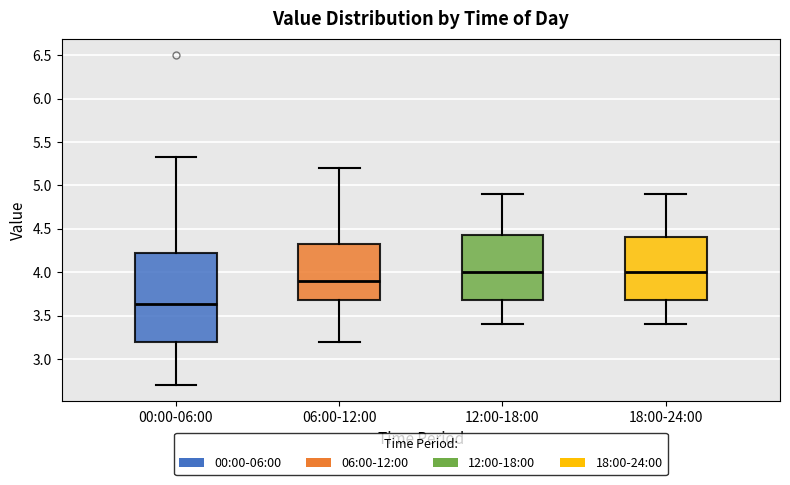

Which box's median line is the lowest?

00:00-06:00